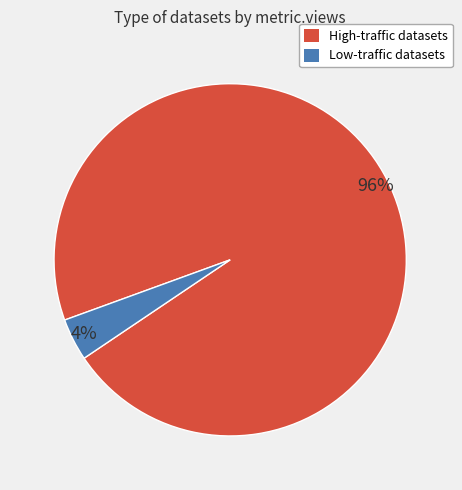

Which has a higher value, Low-traffic datasets or High-traffic datasets?

High-traffic datasets